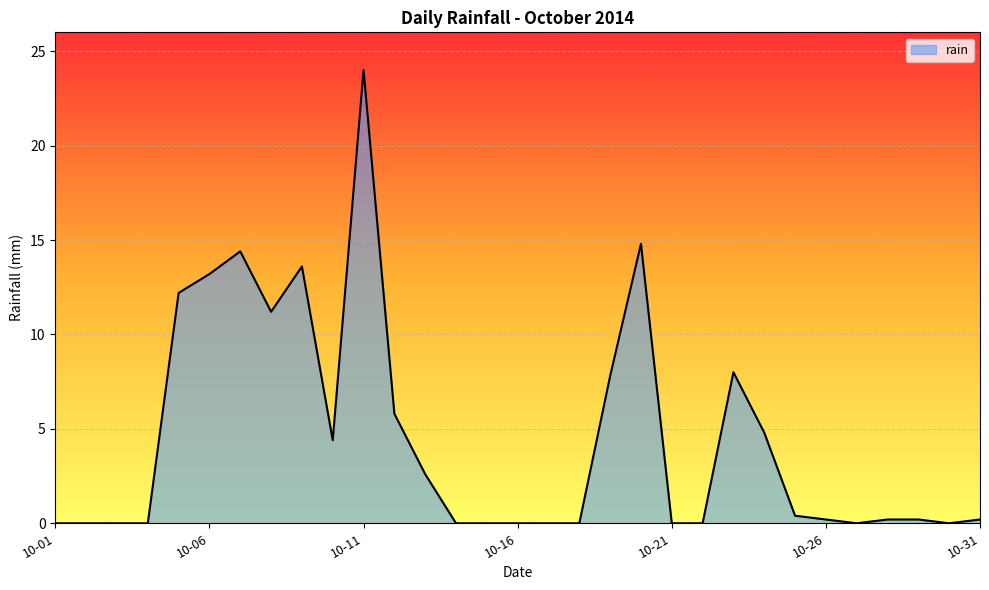

What is the maximum value shown in the chart?

24.0